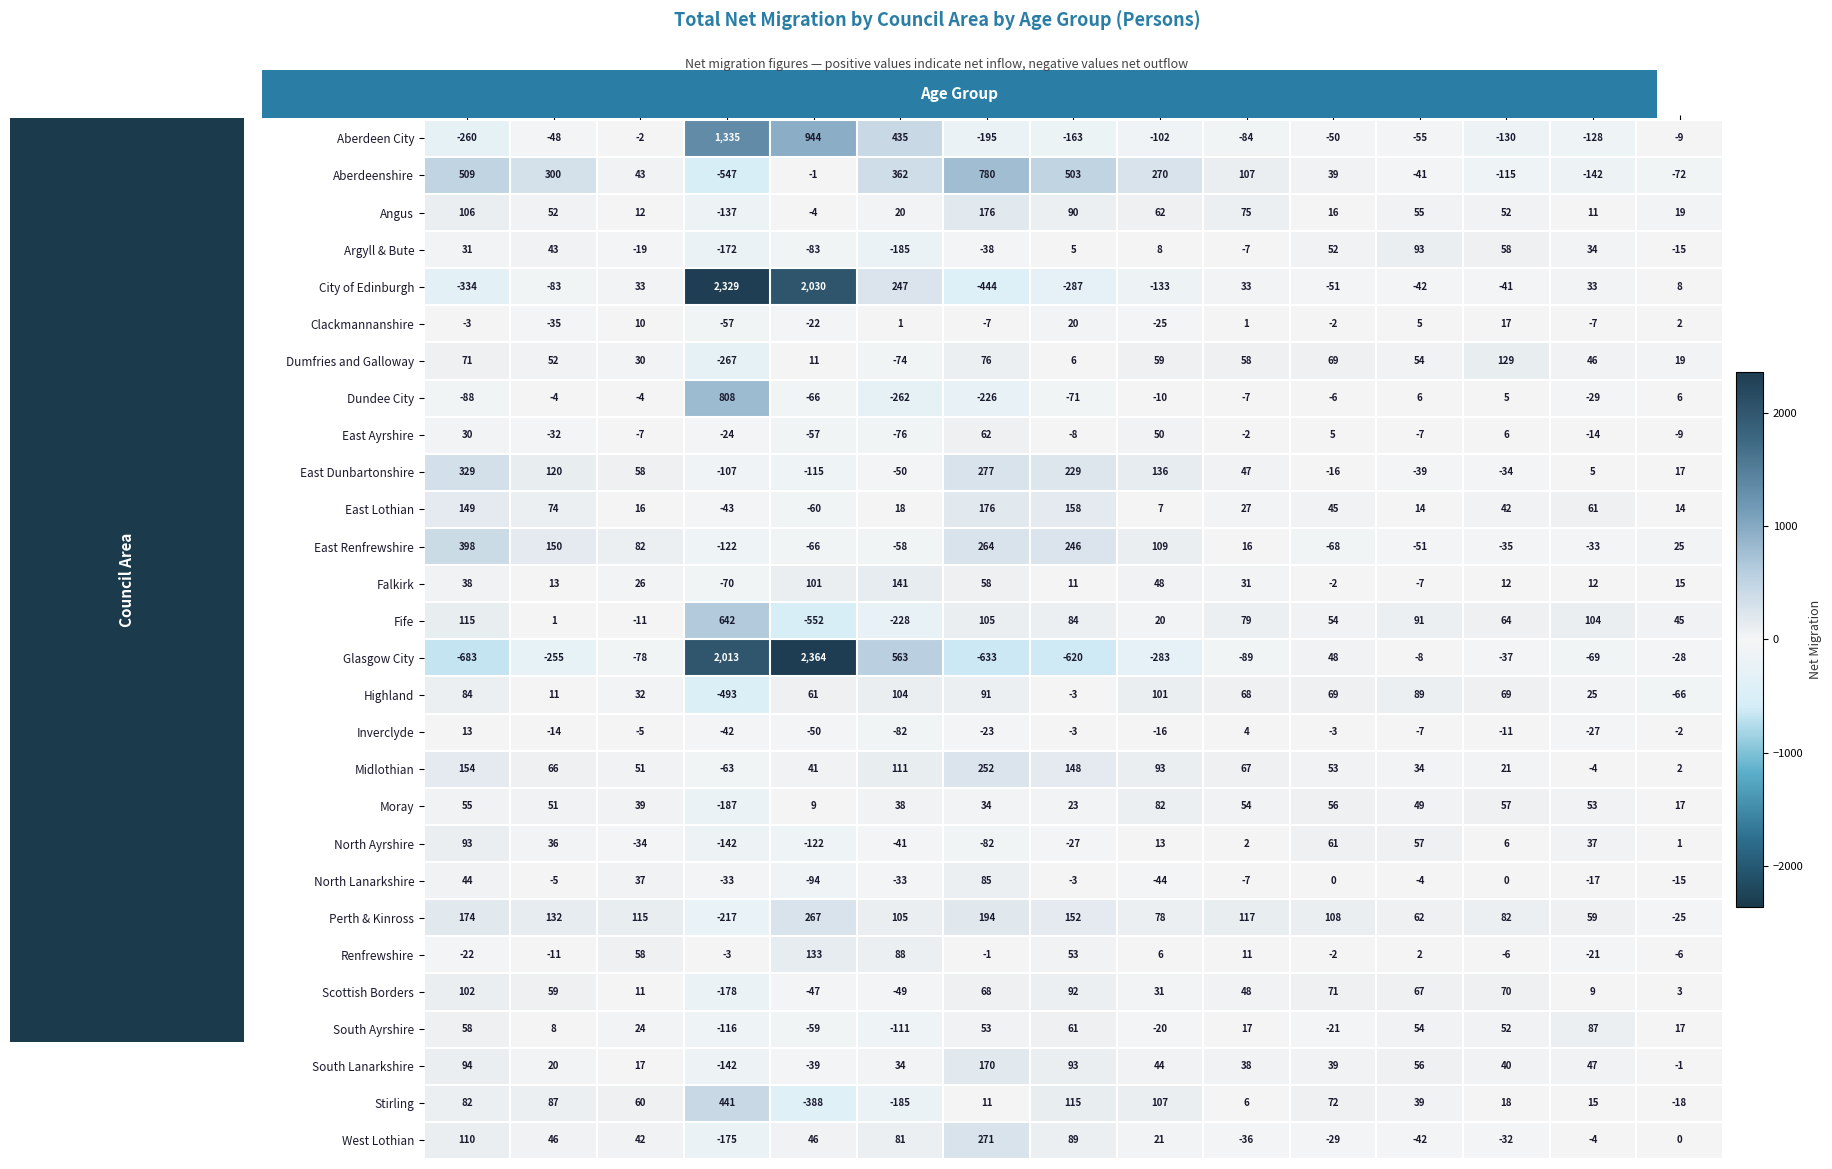

What is the greatest value displayed?

2364